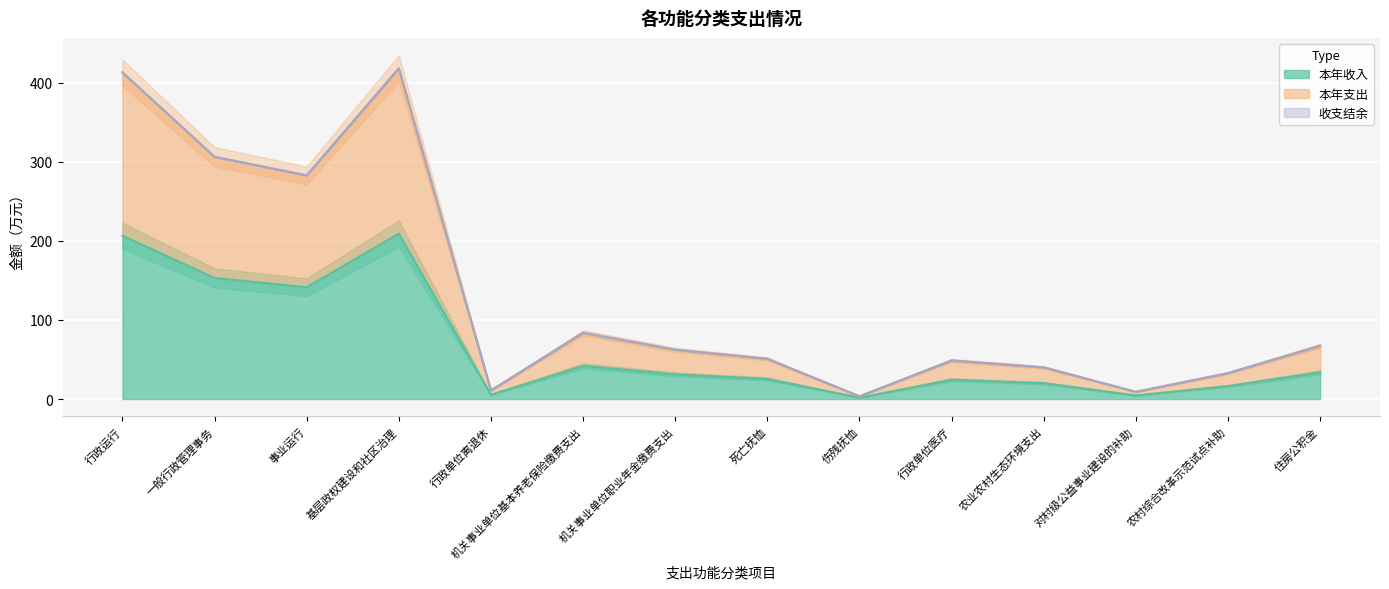

List the series in order of their peak value, lowest first.

本年收入, 本年支出